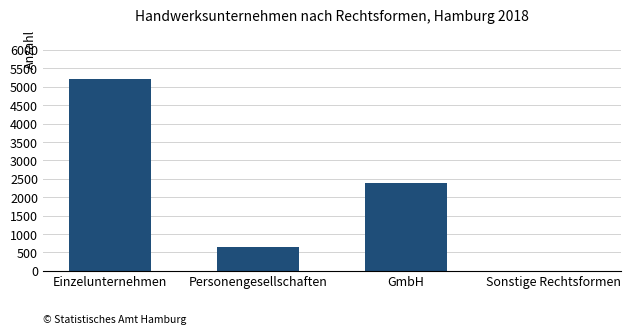

Where does the data first go above 2389?

Einzelunternehmen